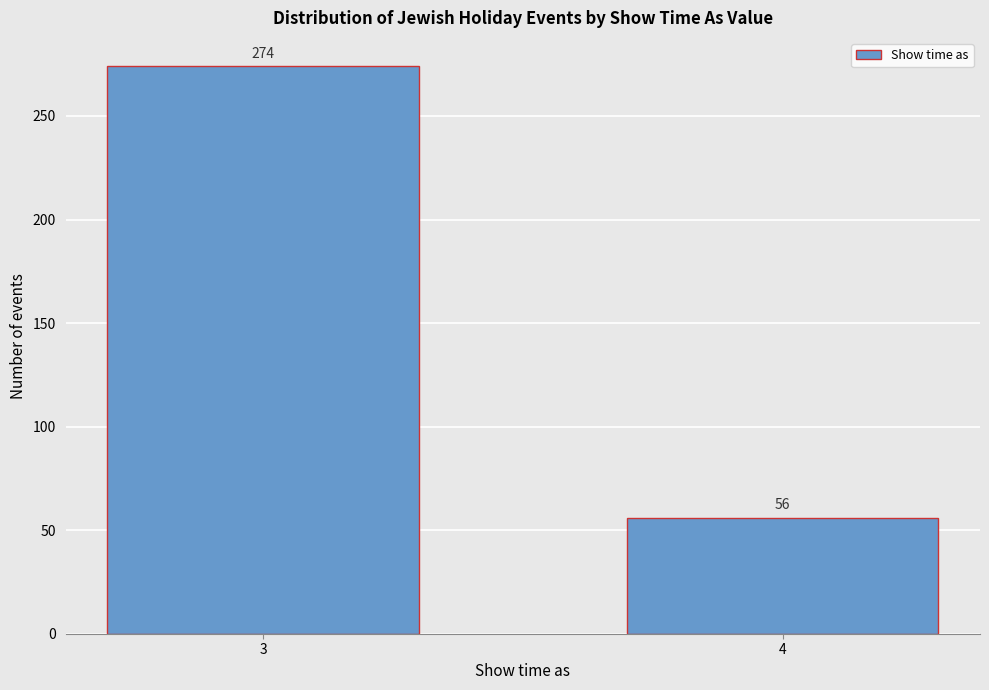

Reading left to right, extract all data points from this chart.

274	56